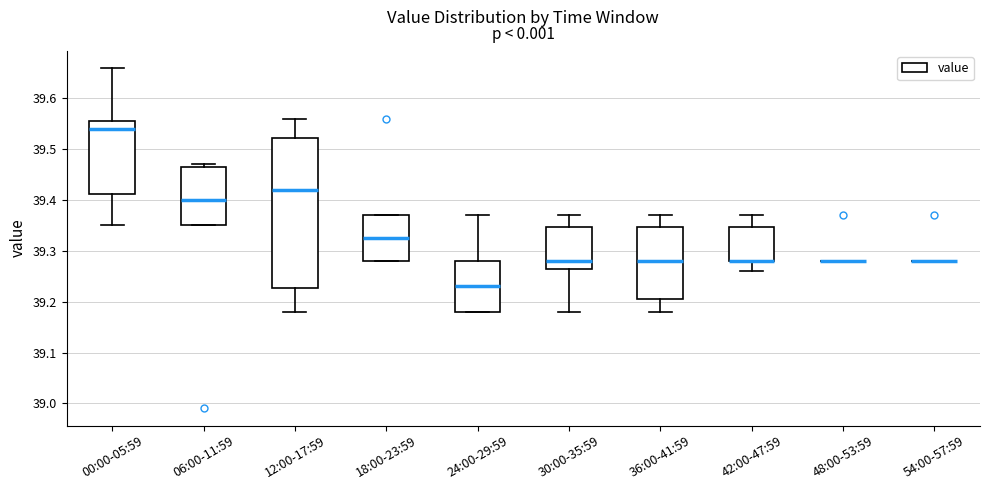

Where is the lower edge of the box for 12:00-17:59 on the y-axis? The values are not printed on the chart, so give them approximately, as read against the axis.

39.23